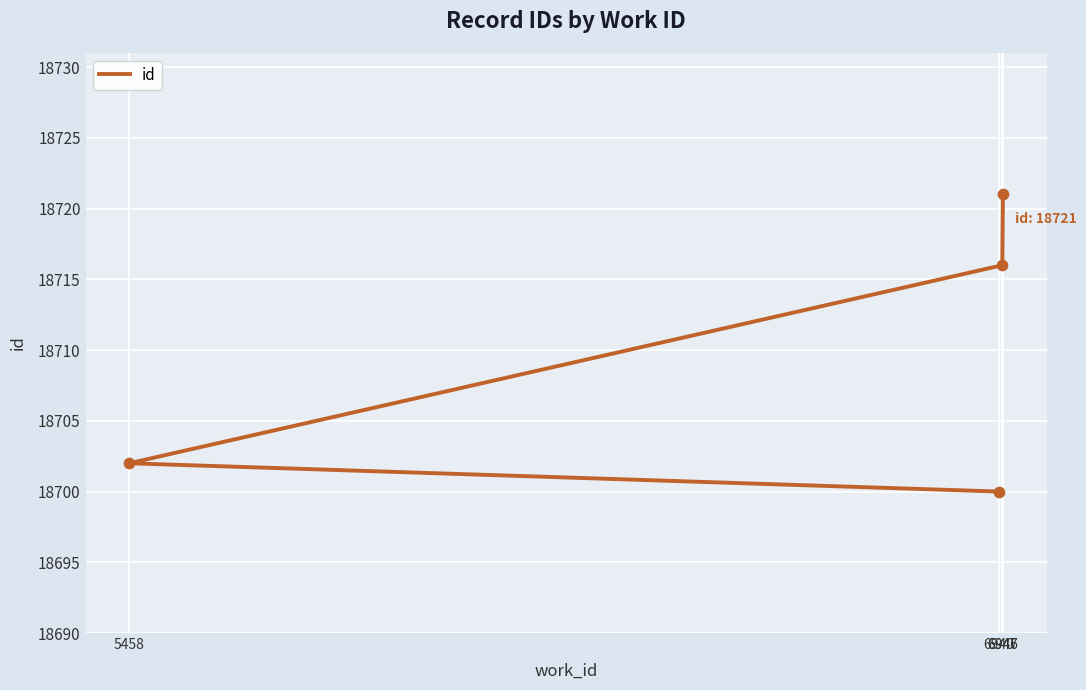

What is the change in value from 6940 to 5458?

+2